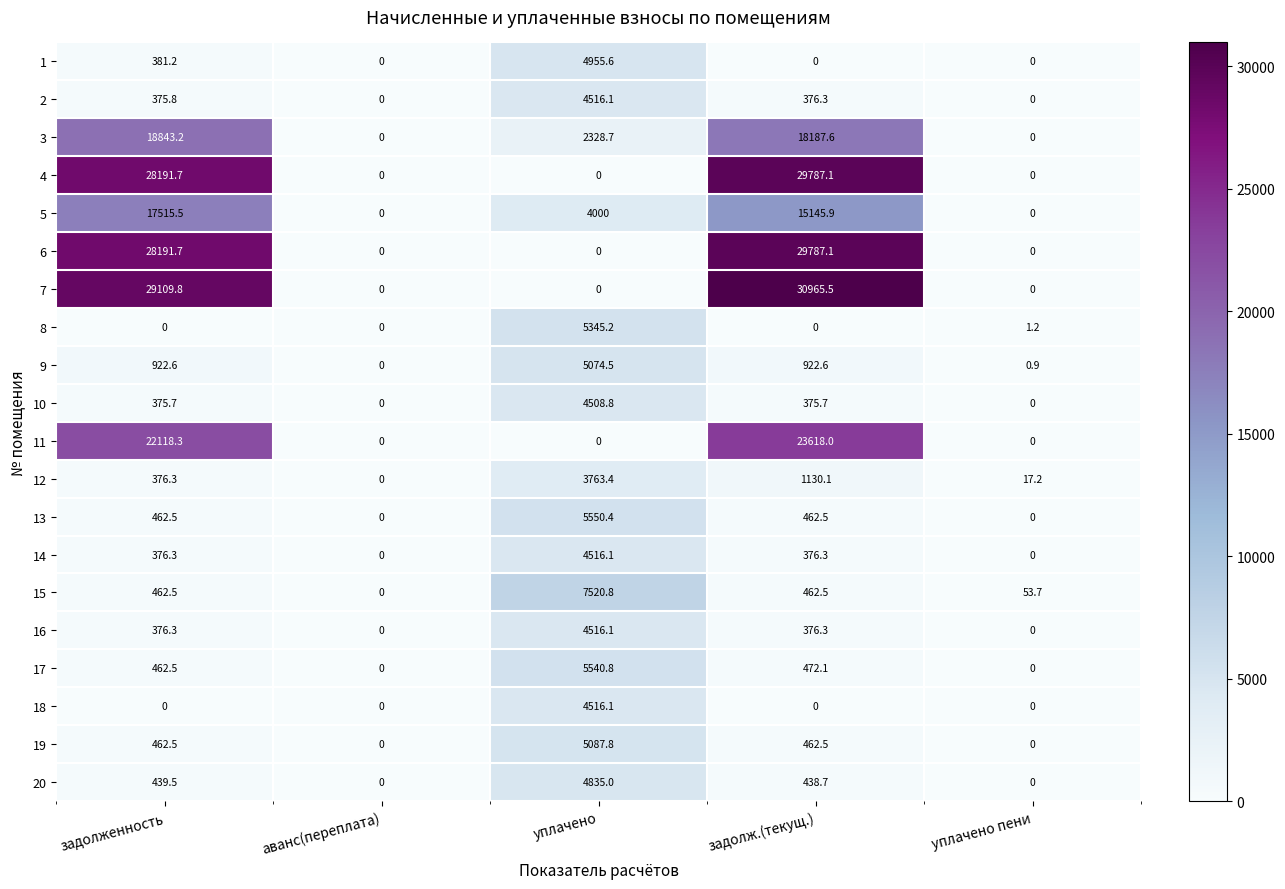

Which series changed the most between задолженность and уплачено?

7